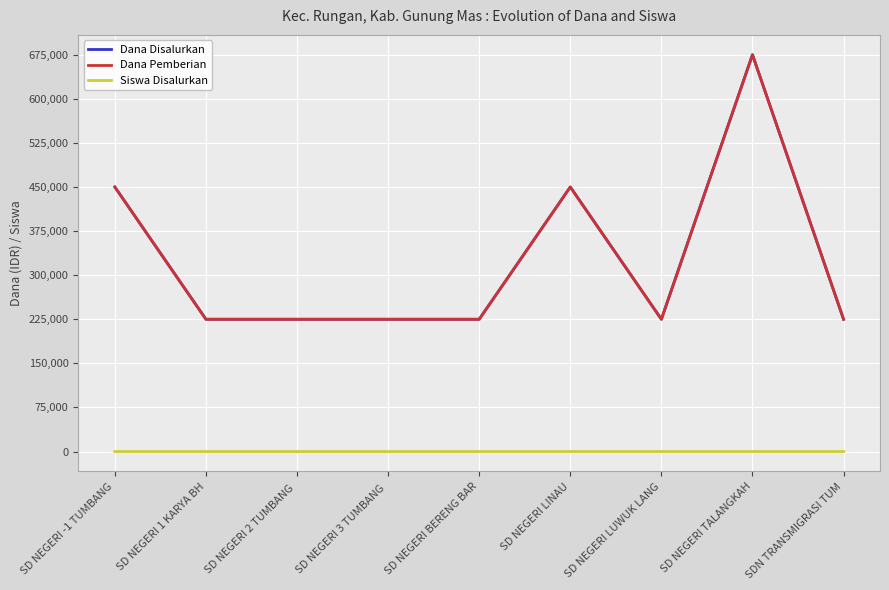

At which label does Siswa Disalurkan reach its minimum?

SD NEGERI 1 KARYA BH